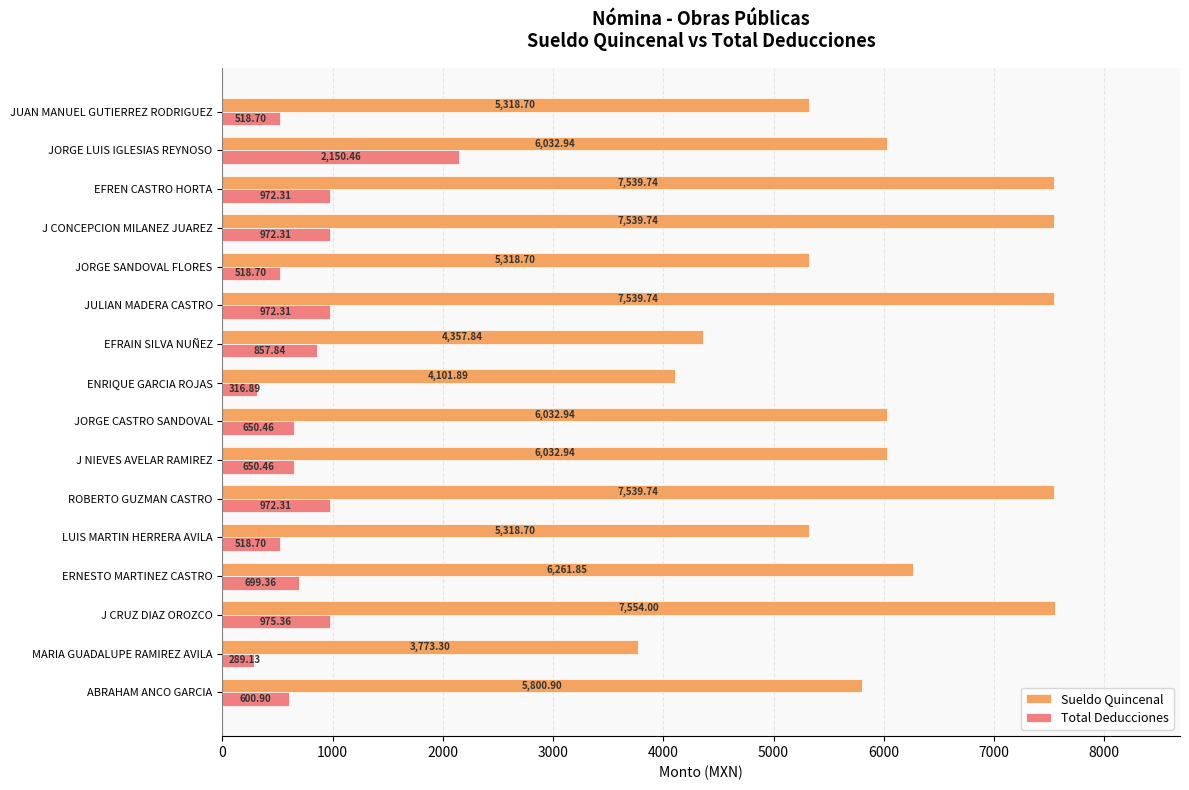

Which category has the lowest value in the Total Deducciones series?

MARIA GUADALUPE RAMIREZ AVILA